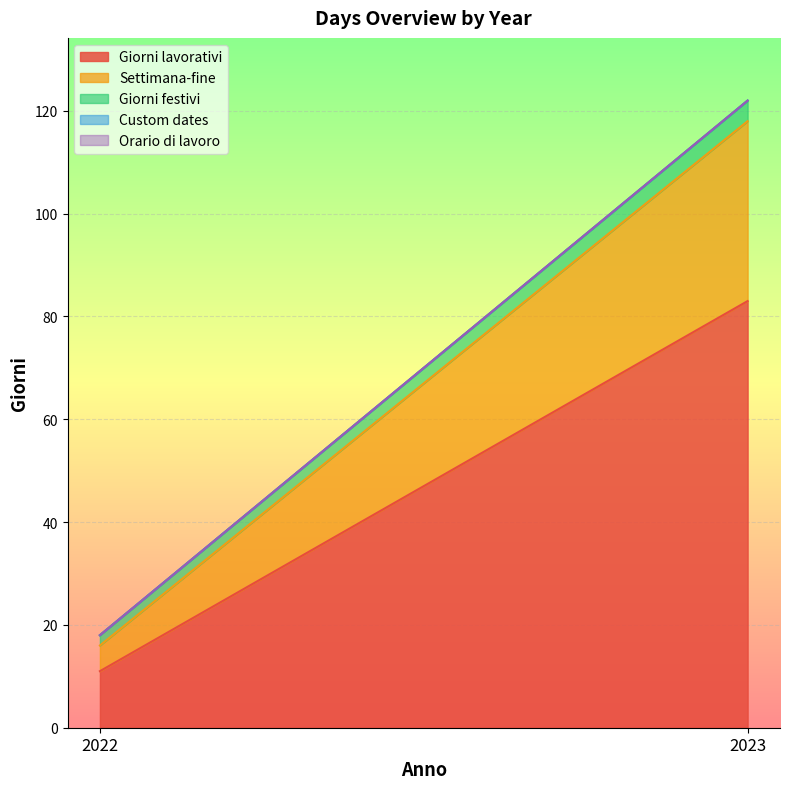

At which category does the chart reach its minimum across all series?

2022